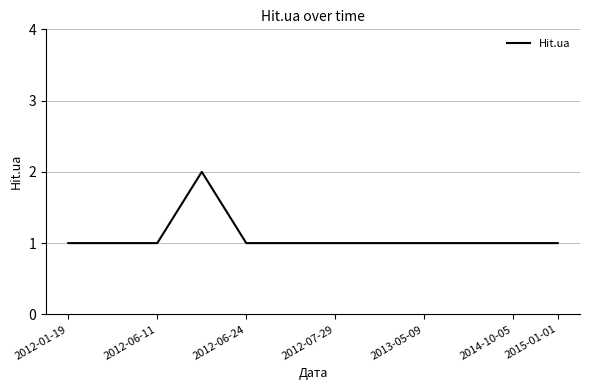

Reading right to left, what are all the values shown in this chart?

1	1	1	1	1	1	1	1	2	1	1	1